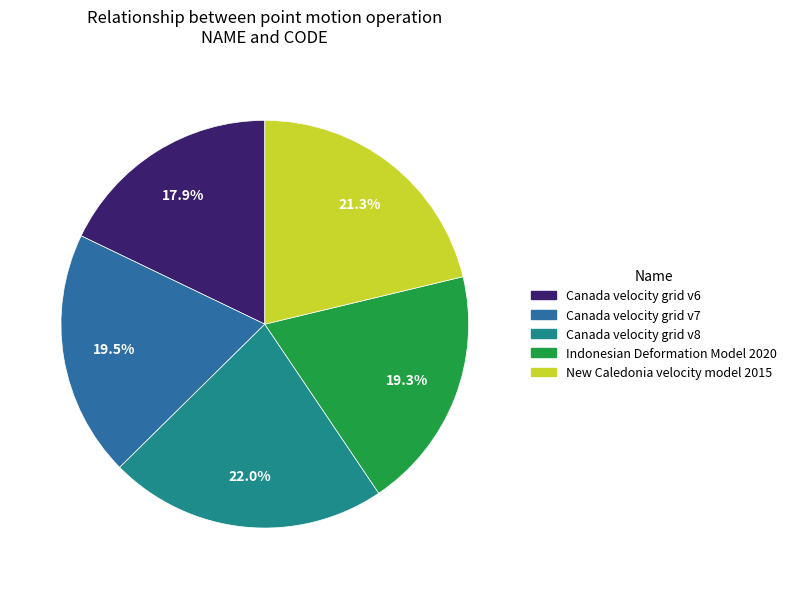

To the nearest percent, what is the difference between the Canada velocity grid v6 and Canada velocity grid v8 slice percentages?

4%